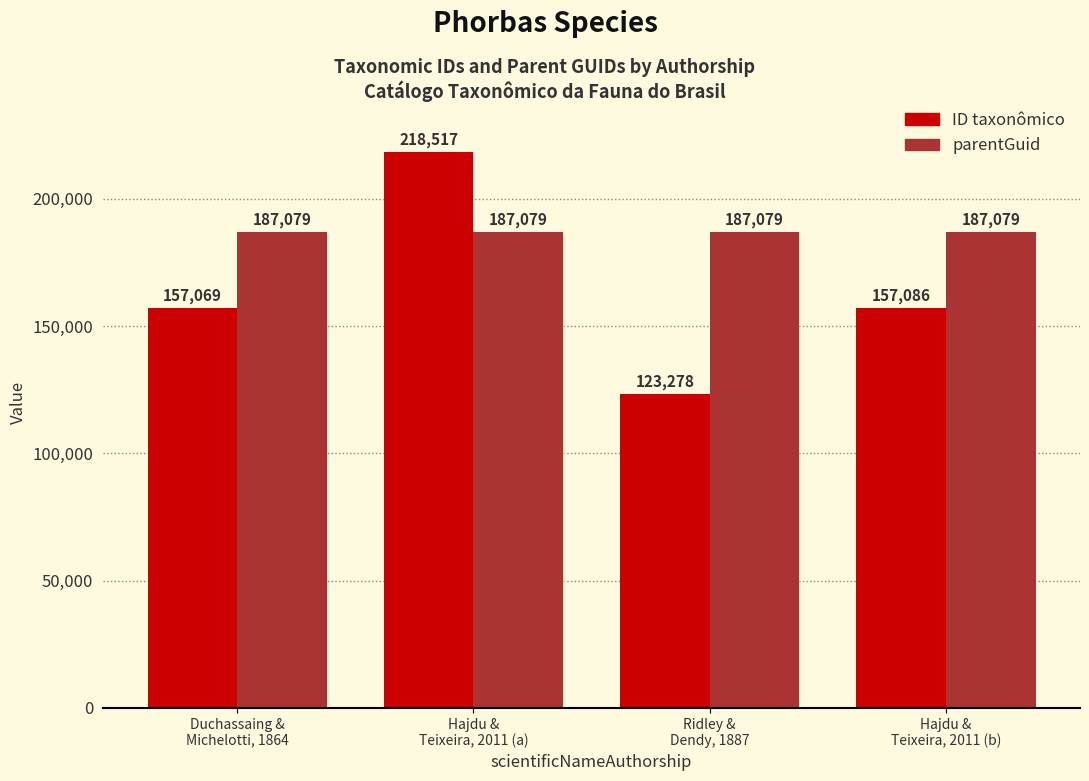

What is the maximum value shown in the chart?

218517